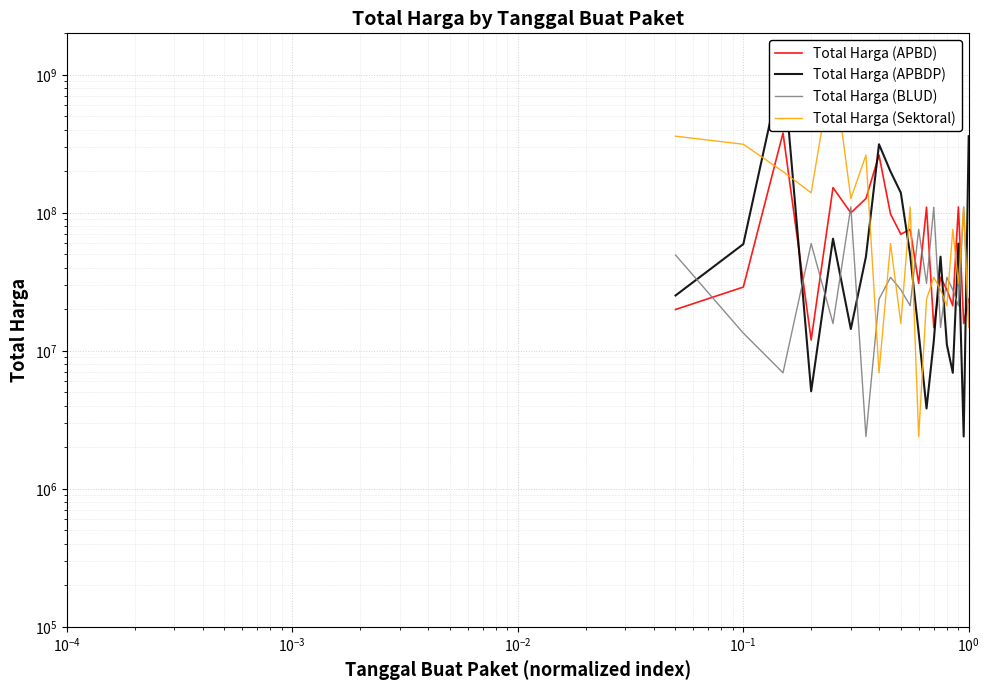

Is the value of Total Harga (BLUD) at 10 greater than the value of Total Harga (APBD) at 7?

No